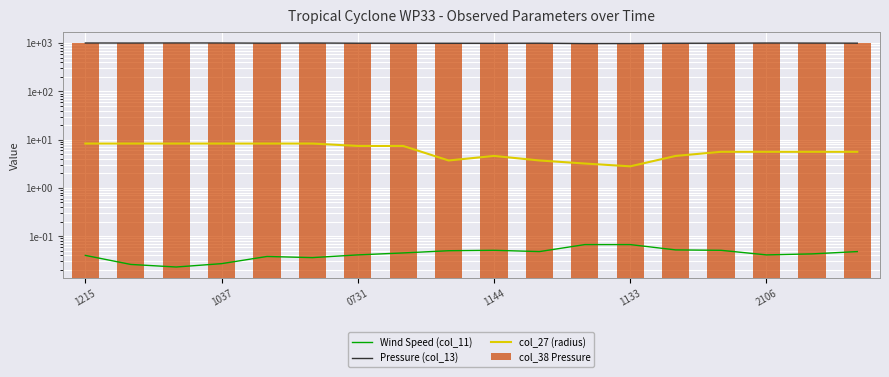

What are all the series names shown in the legend?

Wind Speed (col_11), Pressure (col_13), col_27 (radius), col_38 Pressure